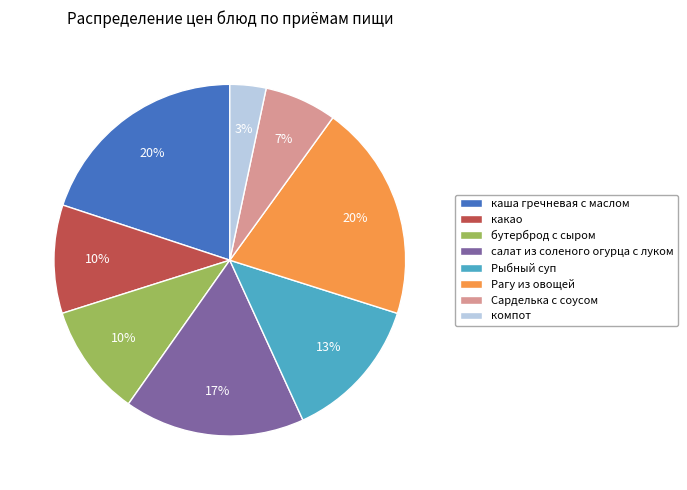

To the nearest percent, what portion does Сарделька с соусом represent?

7%